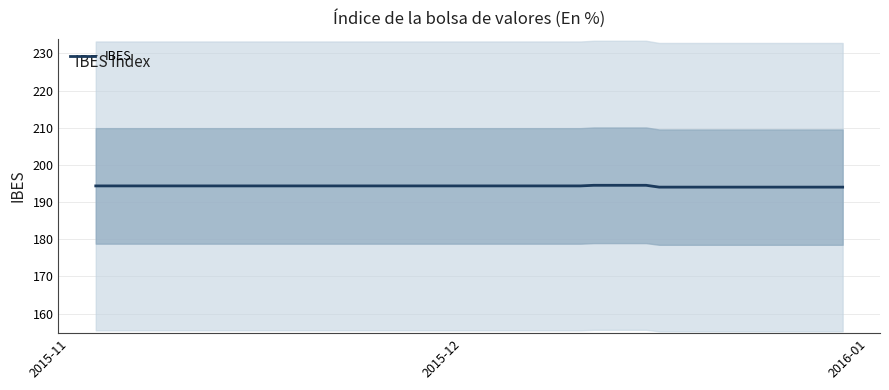

What is the minimum value shown in the chart?

194.0